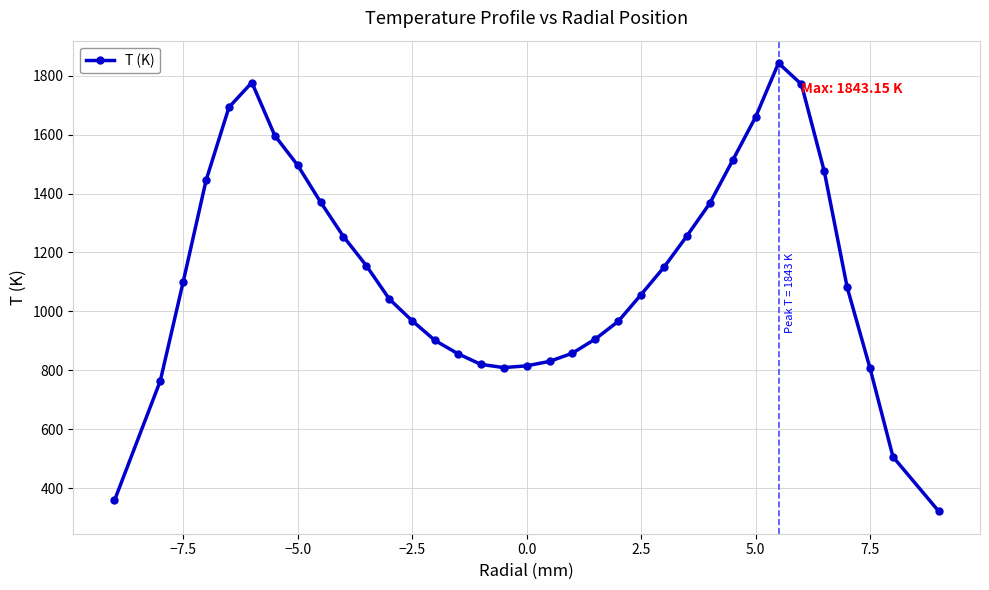

What is the value of the 25th point from the left?

1256.2